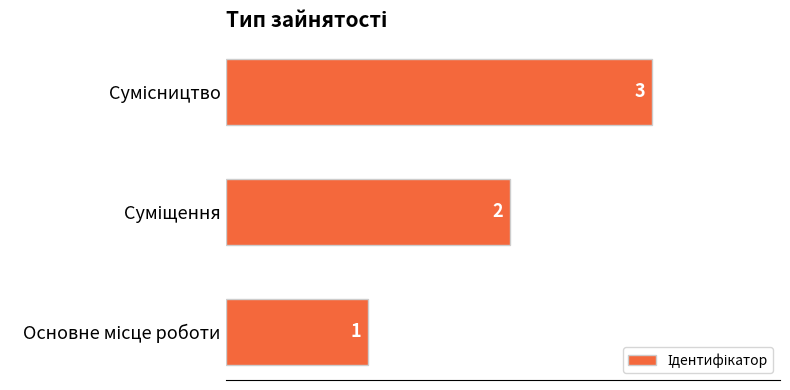

How many values are between 1 and 3?

3